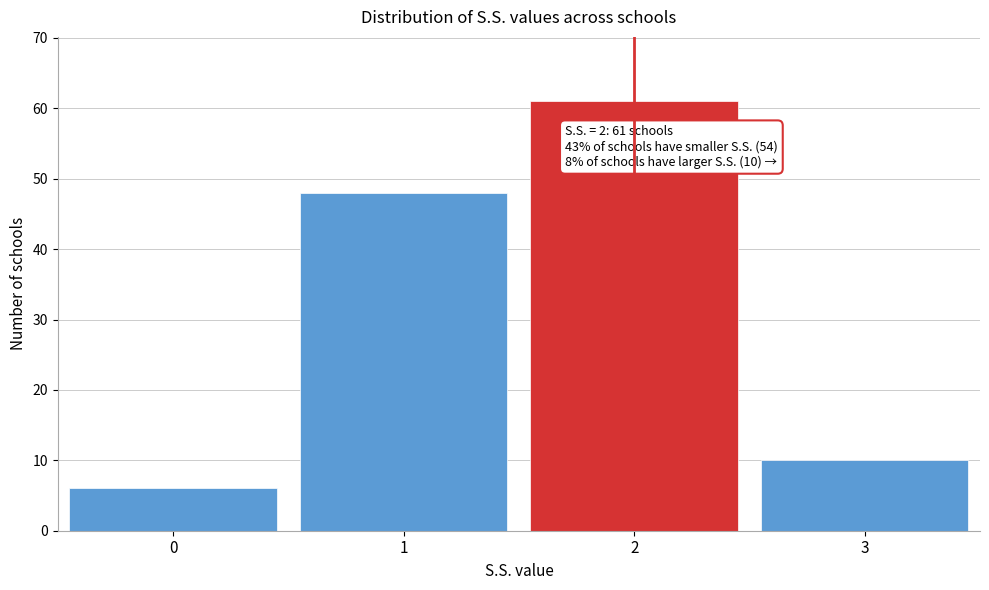

Reading left to right, what are all the values shown in this chart?

6	48	61	10